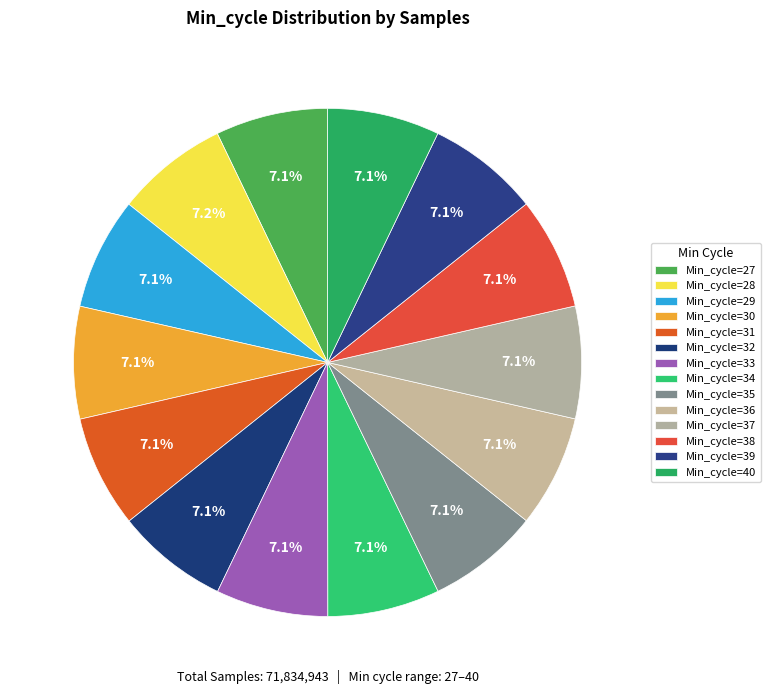

Is there a majority slice in this chart?

No